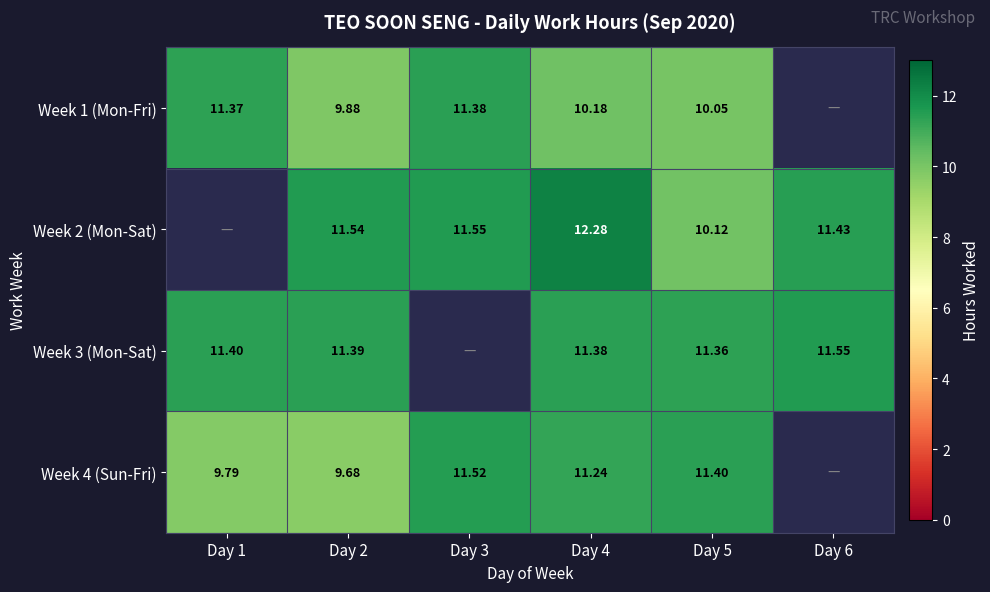

Is it true that Week 1 (Mon-Fri) equals 11.4 at Day 1?

True